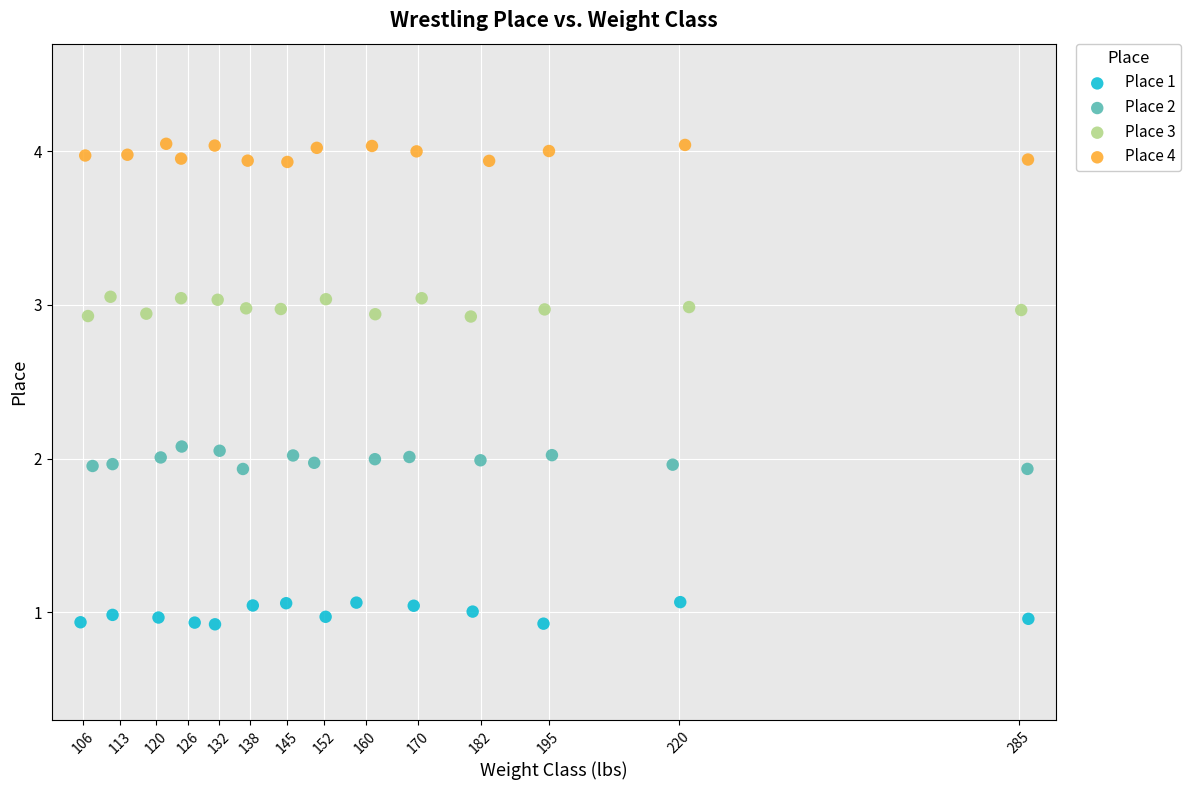

Which series reaches the maximum Y coordinate?

Place 4